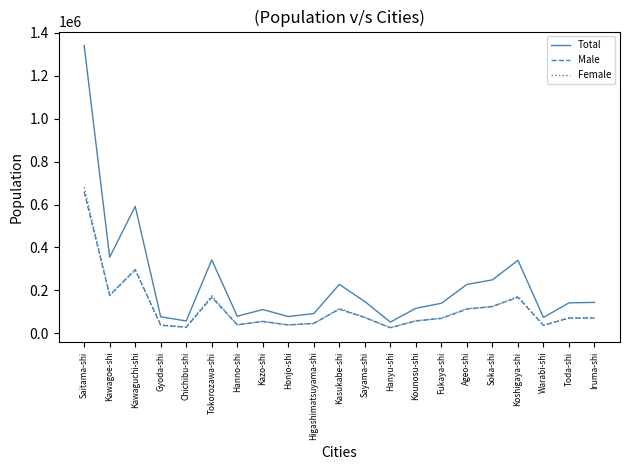

Which series has the widest spread of values?

Total